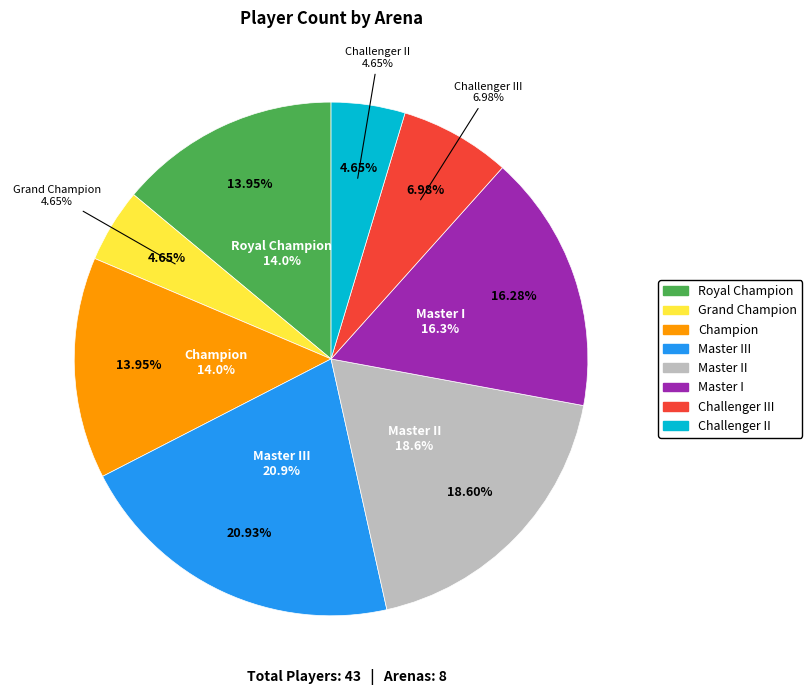

What is the change in value from Grand Champion to Champion?

+4